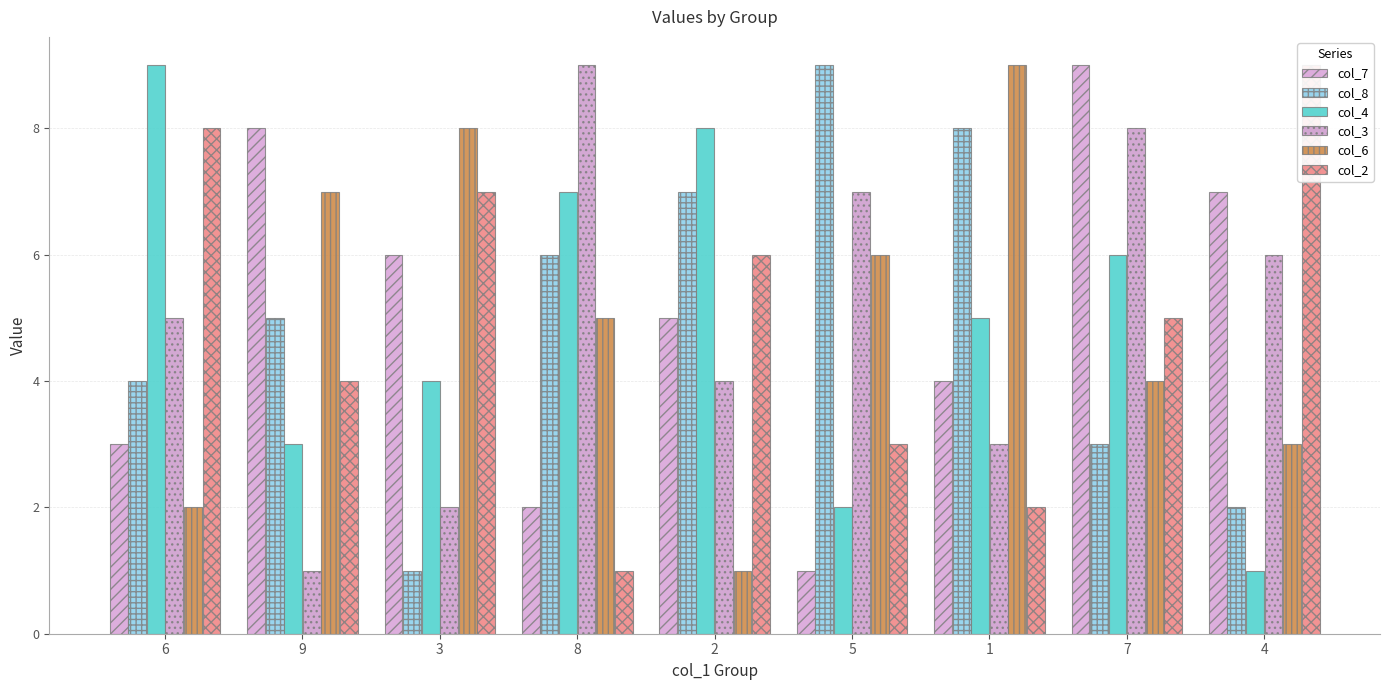

What is the total value across all series at 6?

31